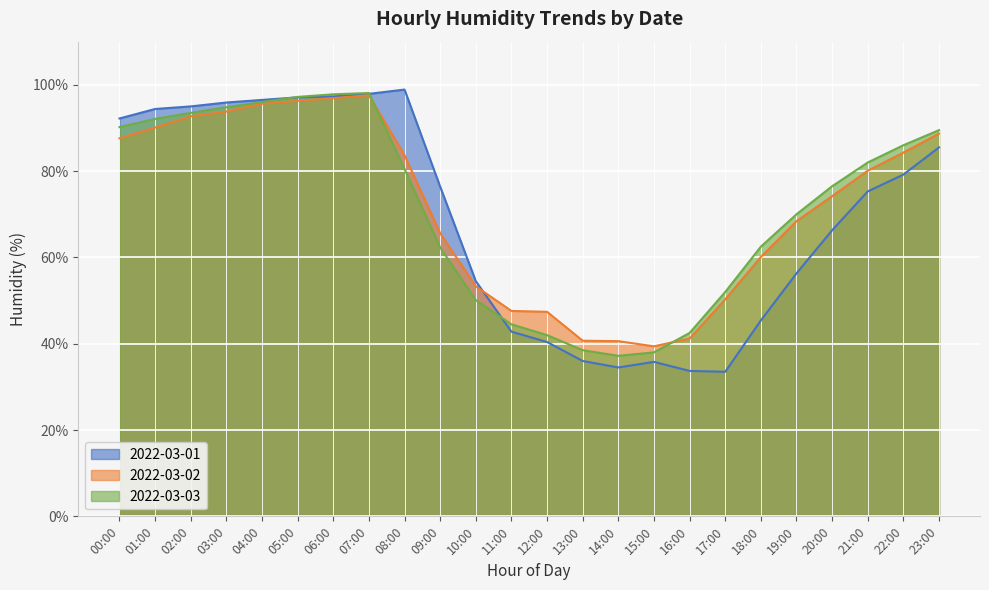

At 19:00, list the series in order from smallest to largest.

2022-03-01, 2022-03-02, 2022-03-03